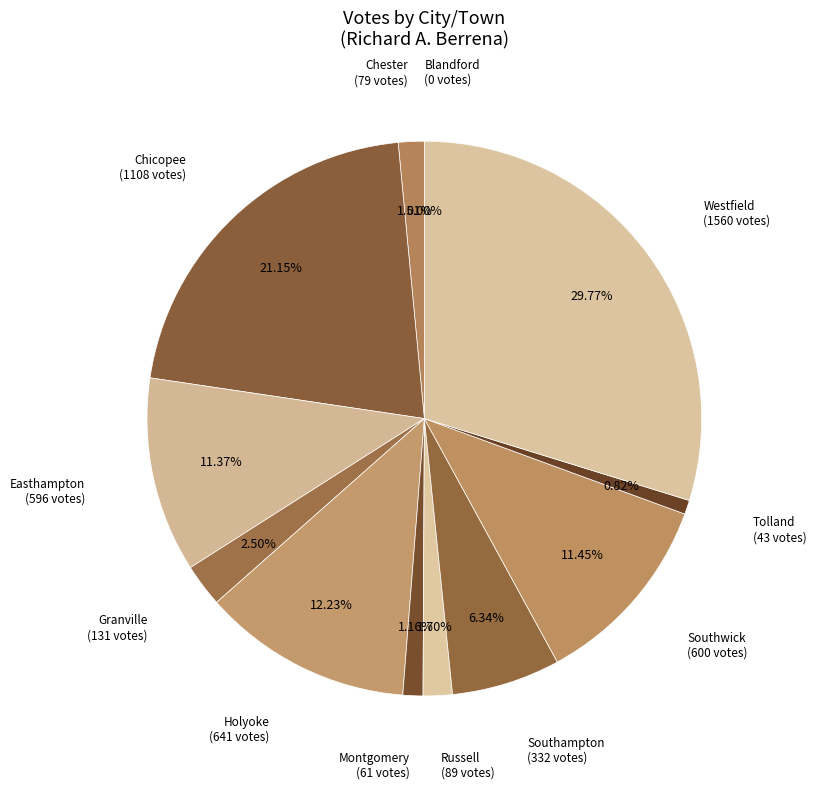

Is it true that Southwick is 1% of the pie?

False